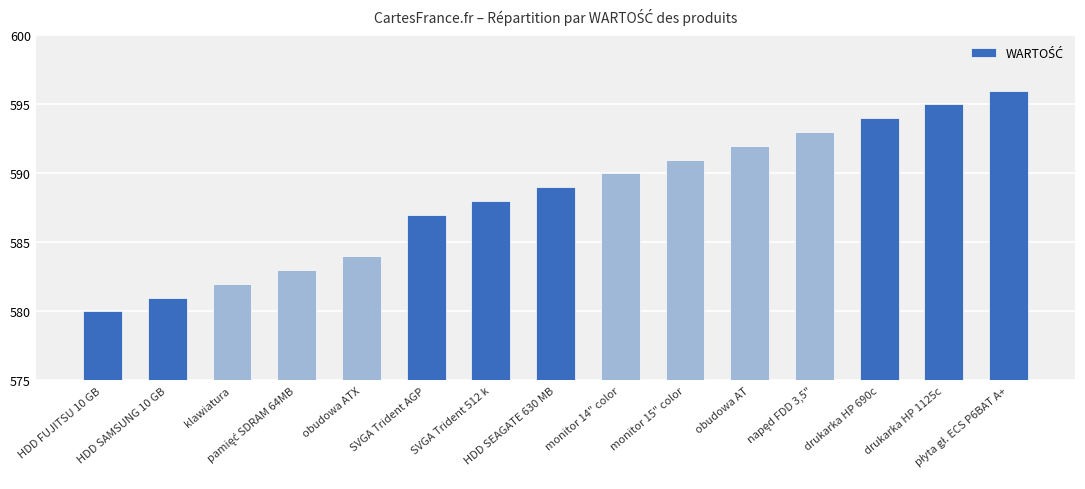

What is the value of the 12th bar from the left?

593